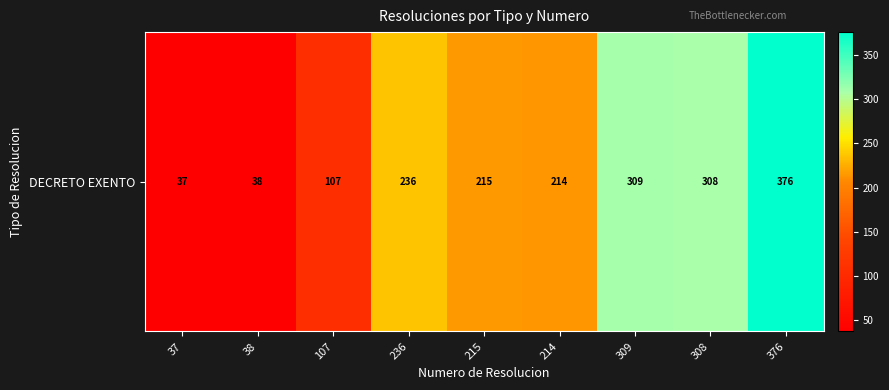

What is the sum of the values at 214 and 308?

522